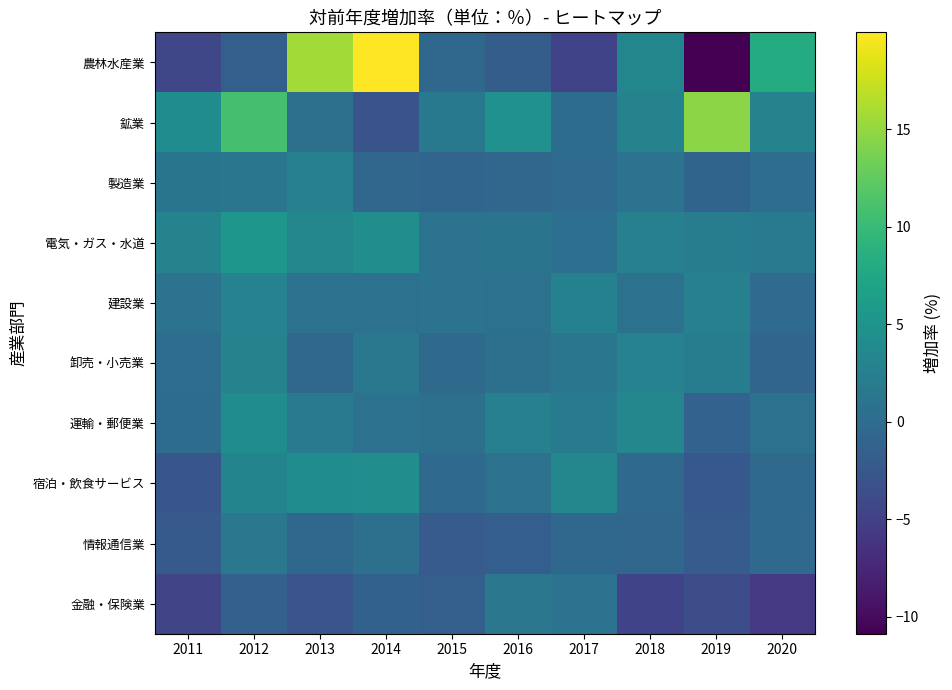

Which series changed the most between 2012 and 2014?

農林水産業